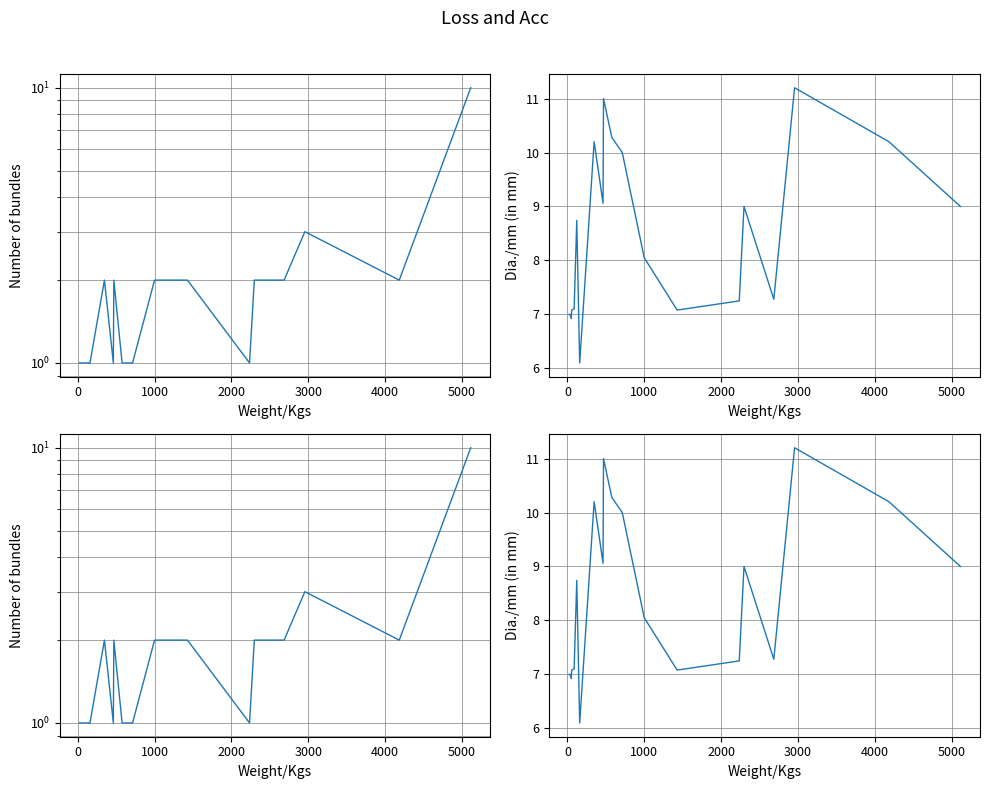

What is the maximum value for Dia./mm?

11.2